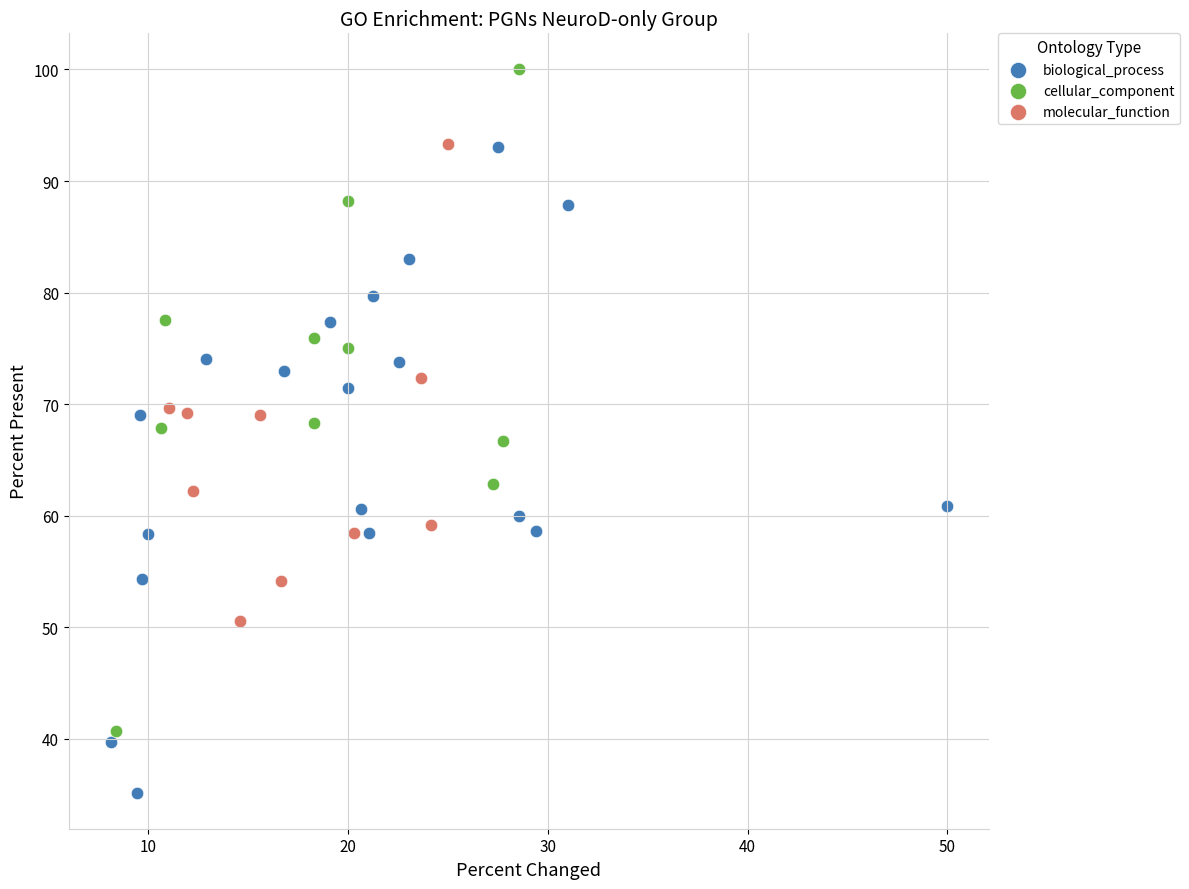

Which series reaches the maximum Y coordinate?

cellular_component